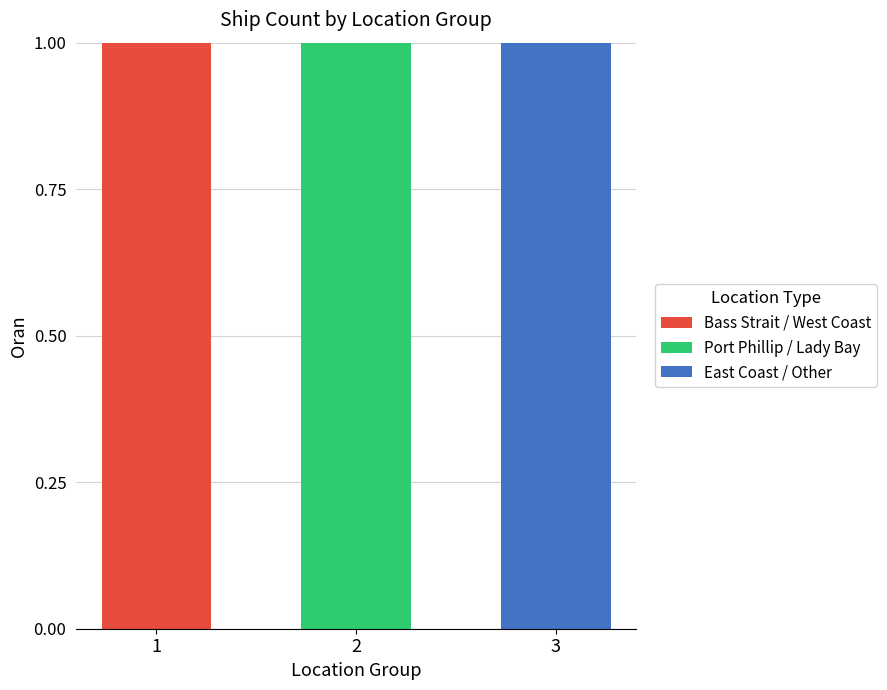

Reading right to left, list the values for the Bass Strait / West Coast series.

3=0	2=0	1=1